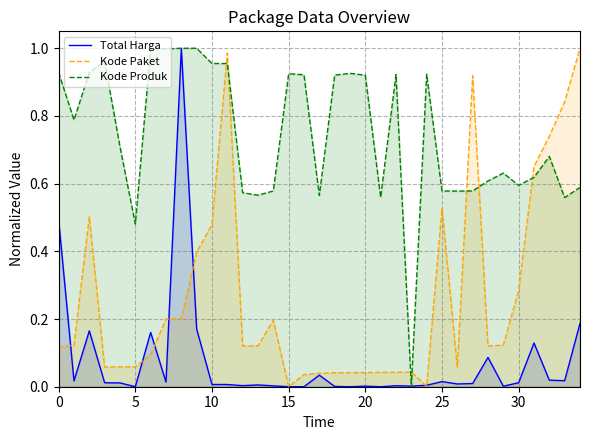

Which has a higher value, 23 or 33?

33